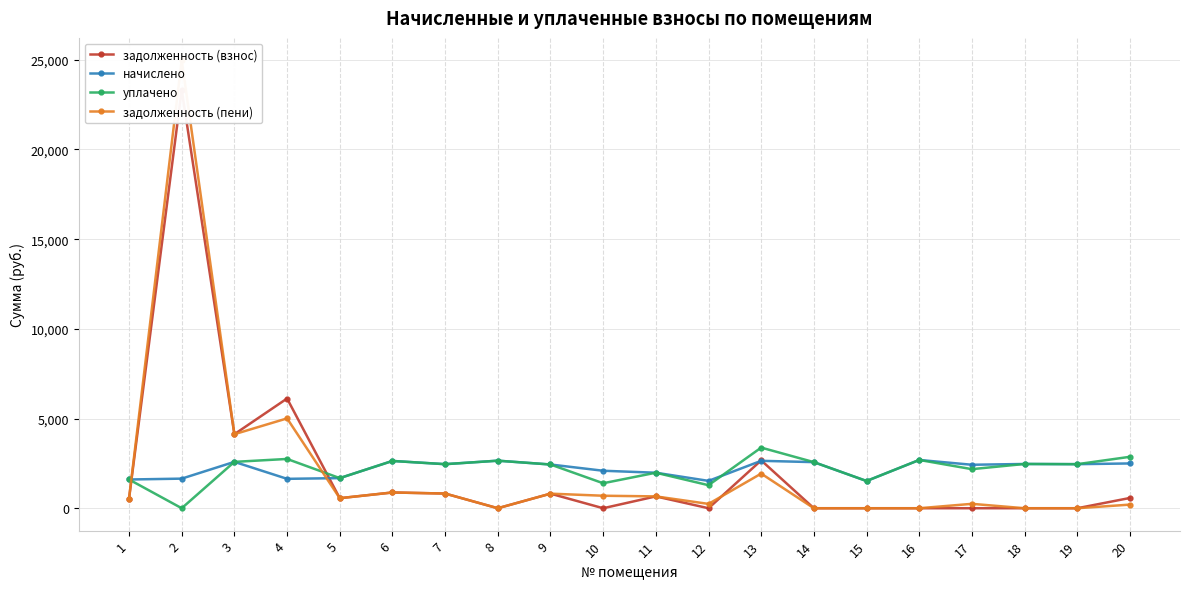

The задолженность (взнос) series shows 274.5 at 11. True or false?

False